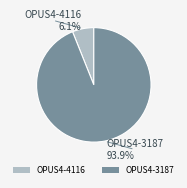

Does any single category account for the majority?

Yes